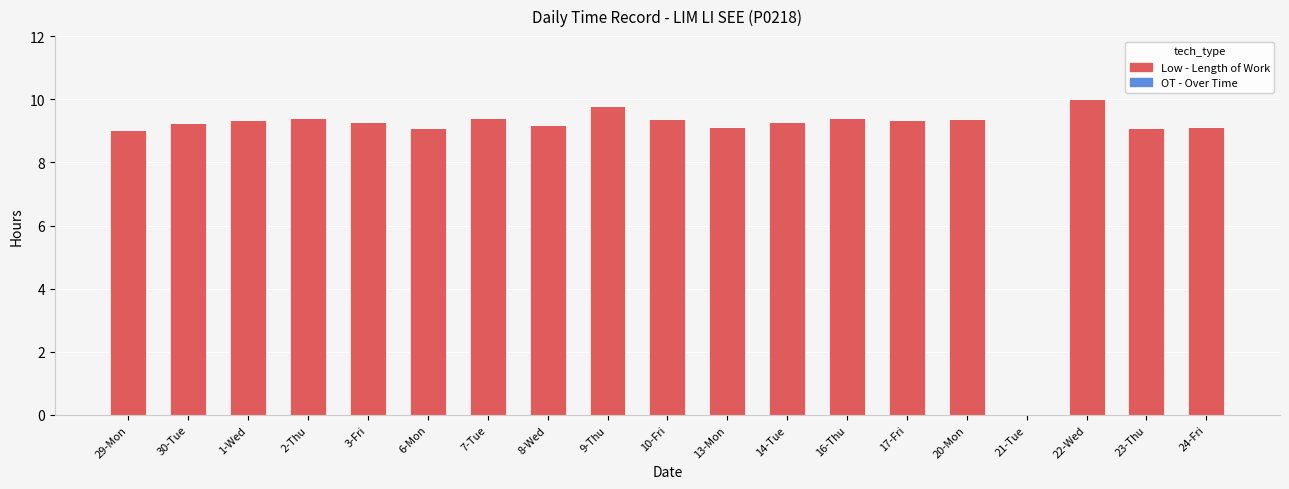

True or false: the data shows 16.4 at 20-Mon.

False